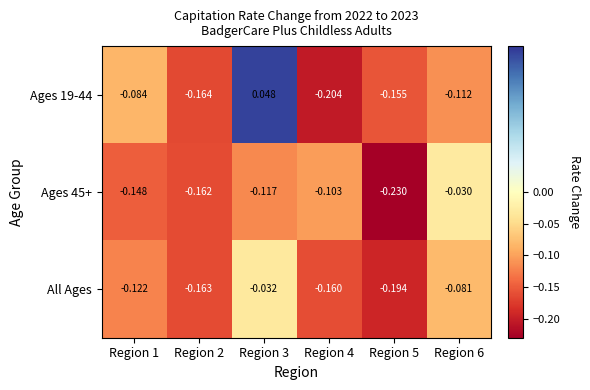

Is the value of Ages 45+ at Region 5 greater than the value of All Ages at Region 4?

No